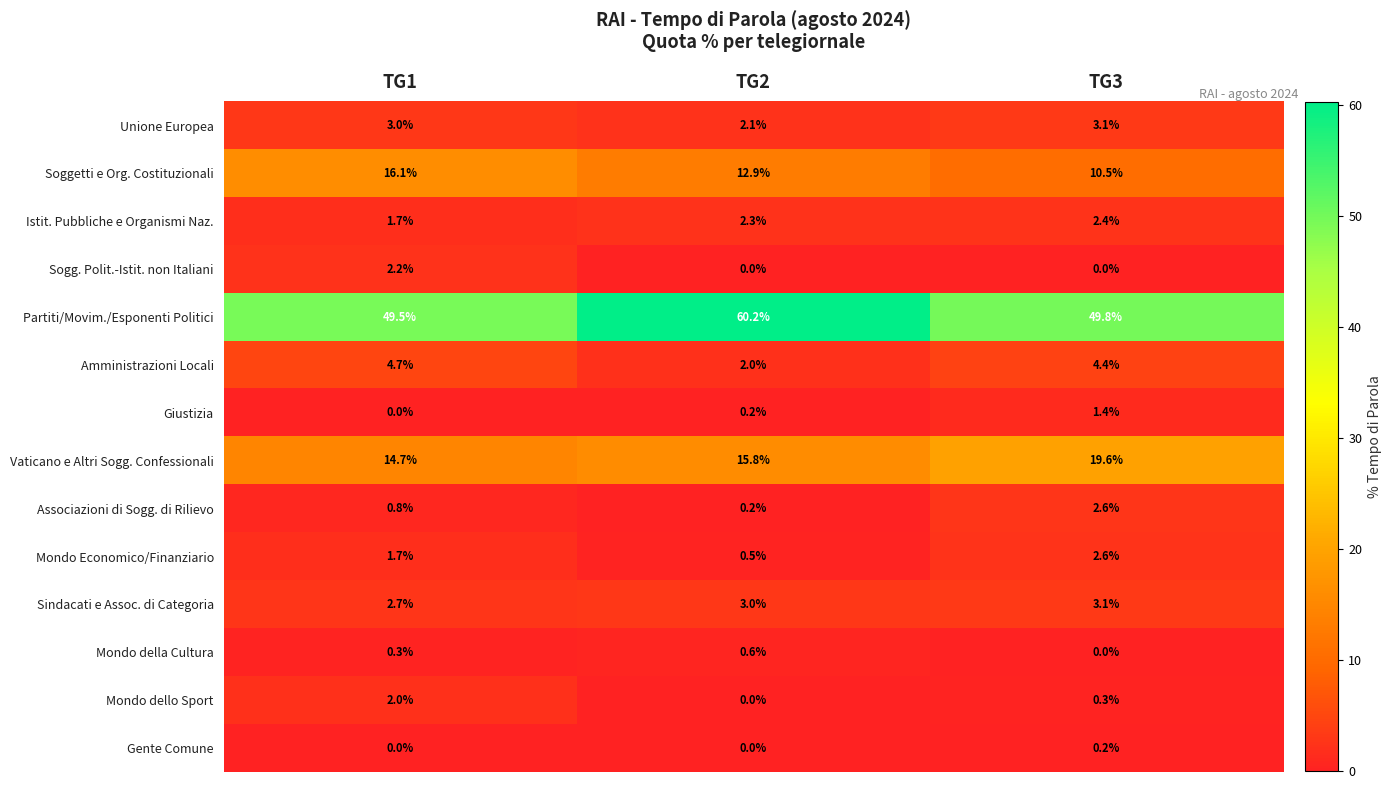

Where is Giustizia nearest to the value 0?

TG1